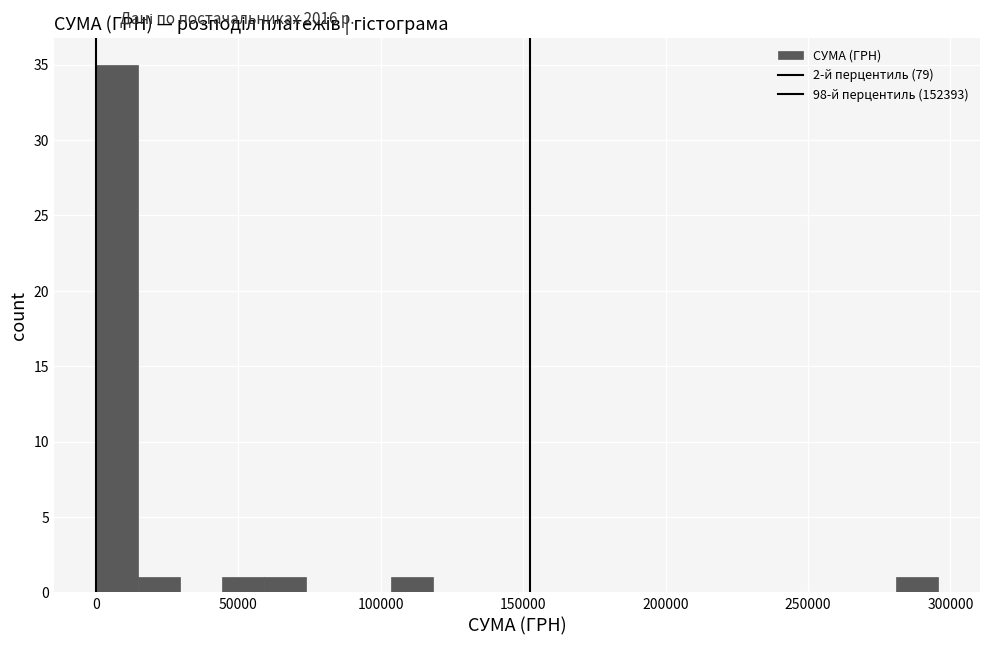

Read against the x-axis, roughly where is the centre of the tallest bar?

5000